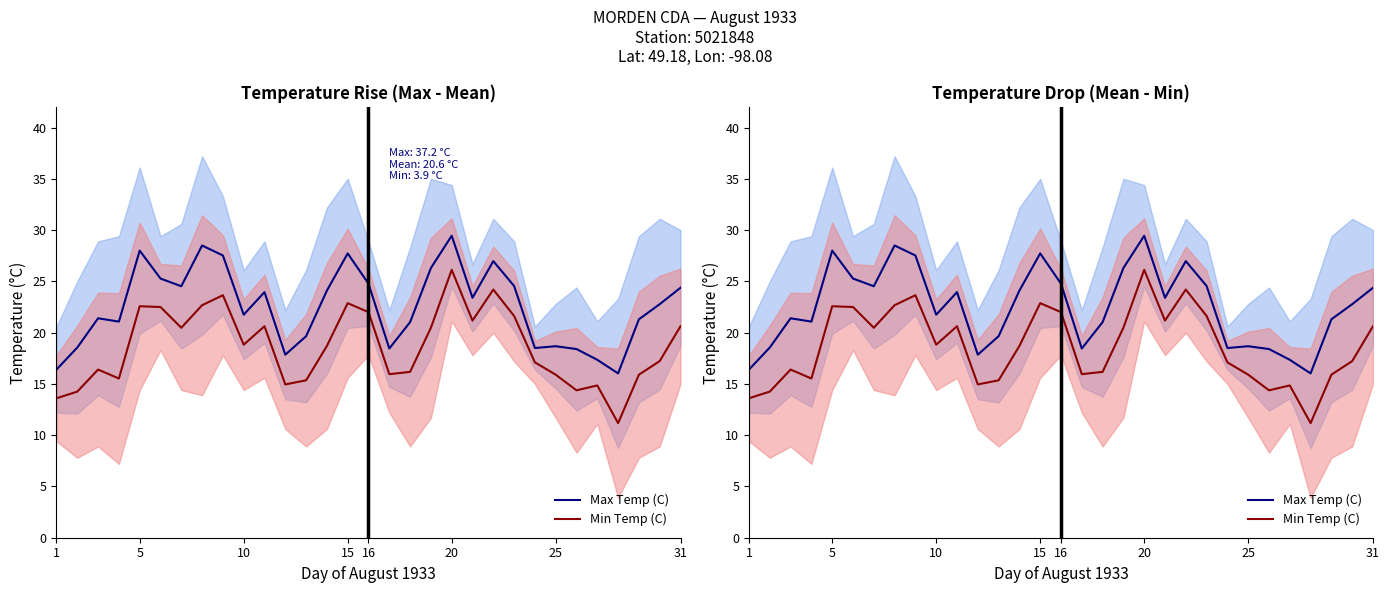

Is the value of Max Temp (C) at 20 greater than the value of Min Temp (C) at 10?

Yes